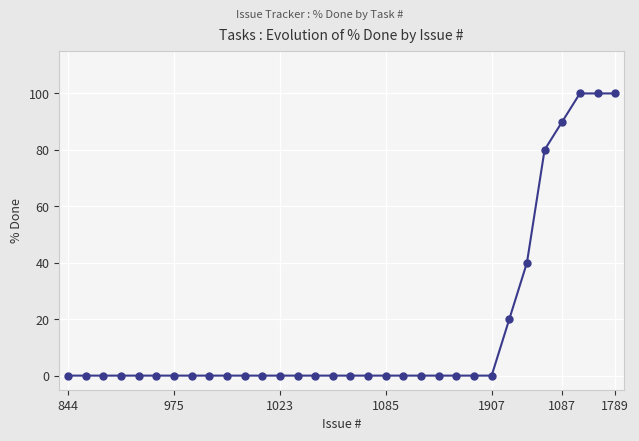

What is the average value?

17